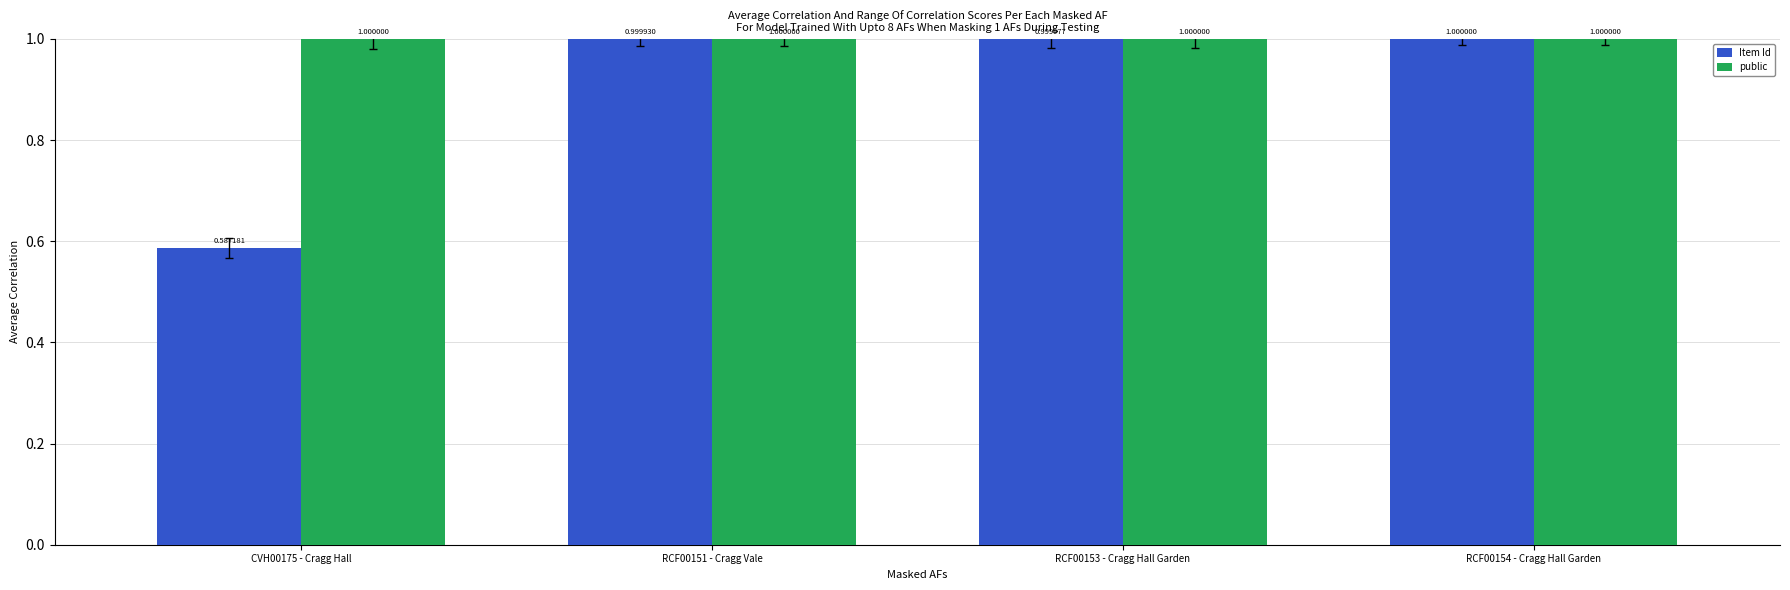

Which category has the lowest value in the Item Id series?

CVH00175 - Cragg Hall